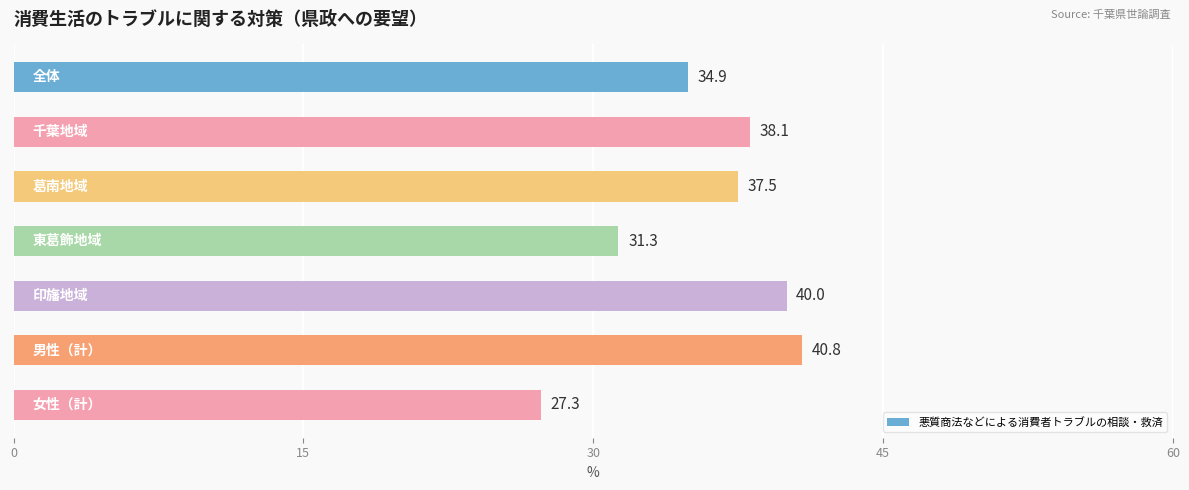

What is the value of the 6th bar from the top?

40.8